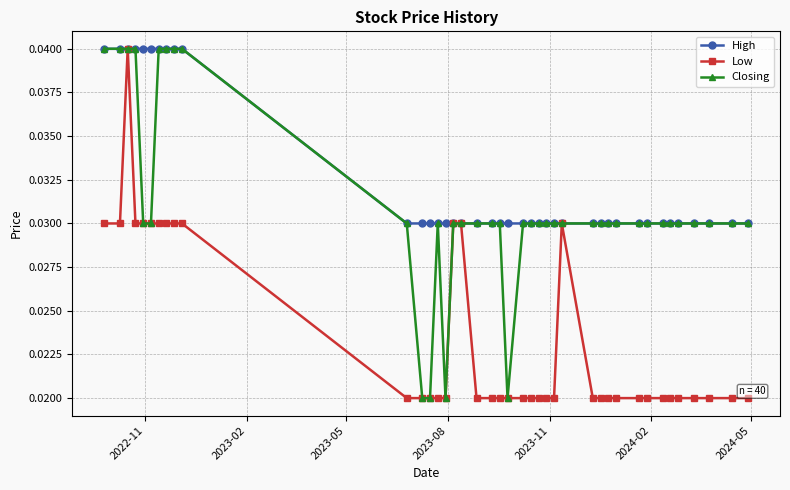

At how many categories does at least one series exceed 0?

40